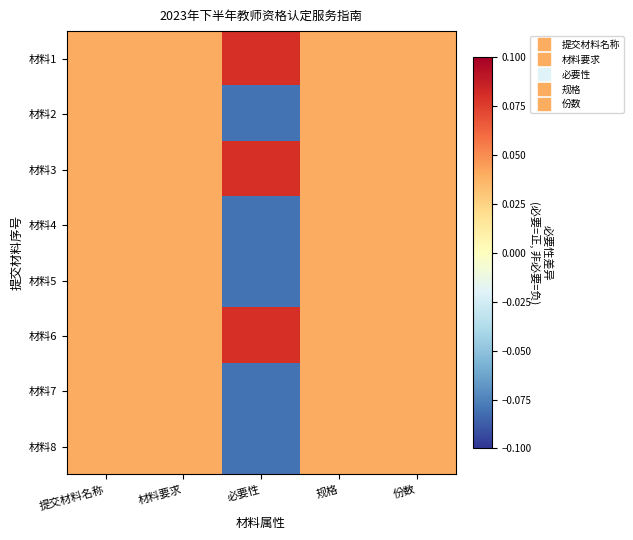

What is the maximum value shown in the chart?

0.1